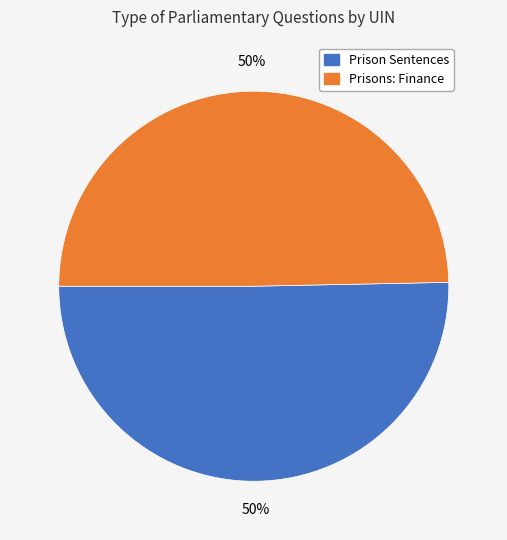

To the nearest percent, what is the average slice percentage?

50%